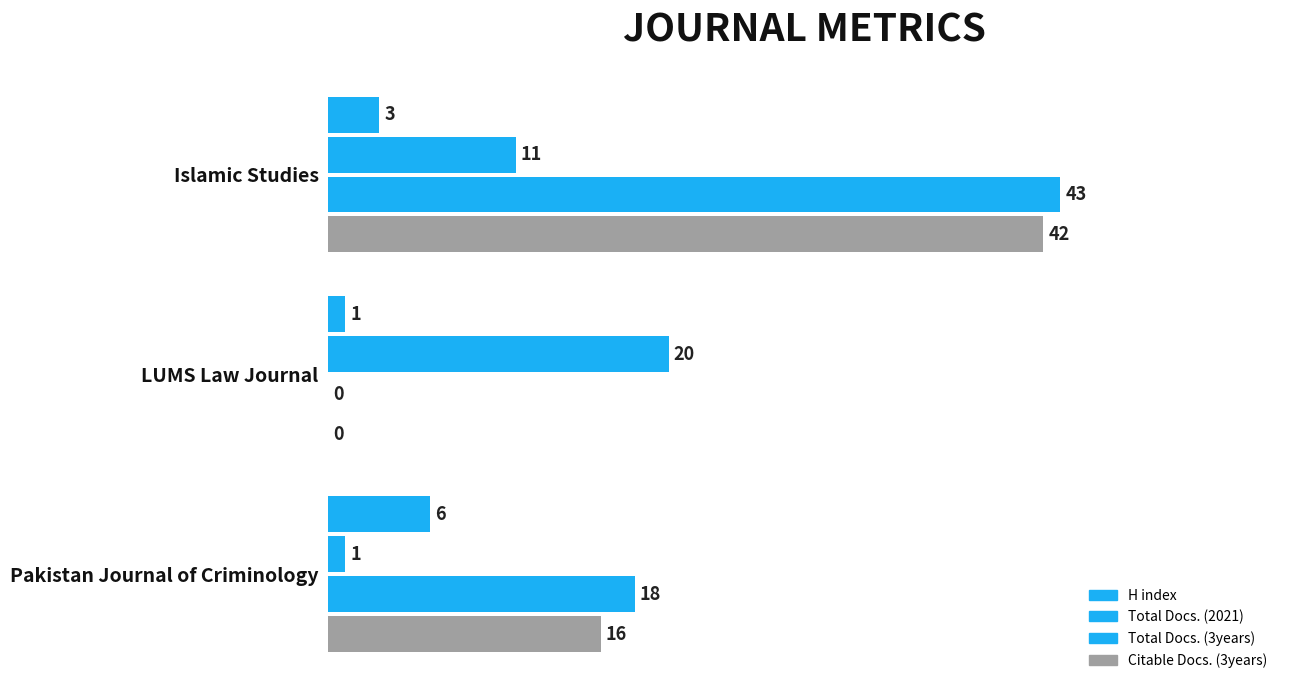

What is the difference between the maximum and minimum values in the Total Docs. (3years) series?

43